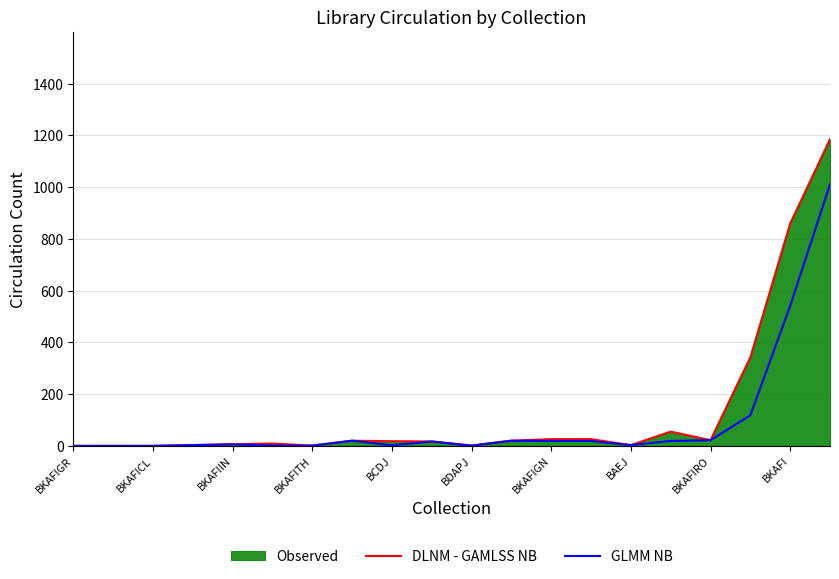

The GLMM NB series shows 0 at BKAFIGR. True or false?

True